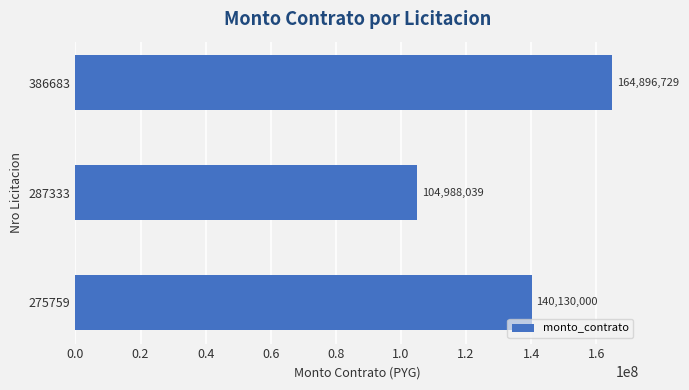

True or false: the data shows 271994481 at 386683.

False